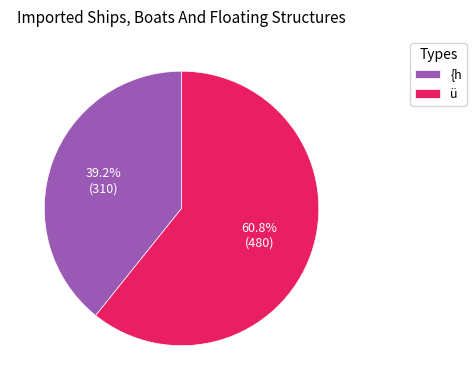

Is ü the majority of the pie?

Yes